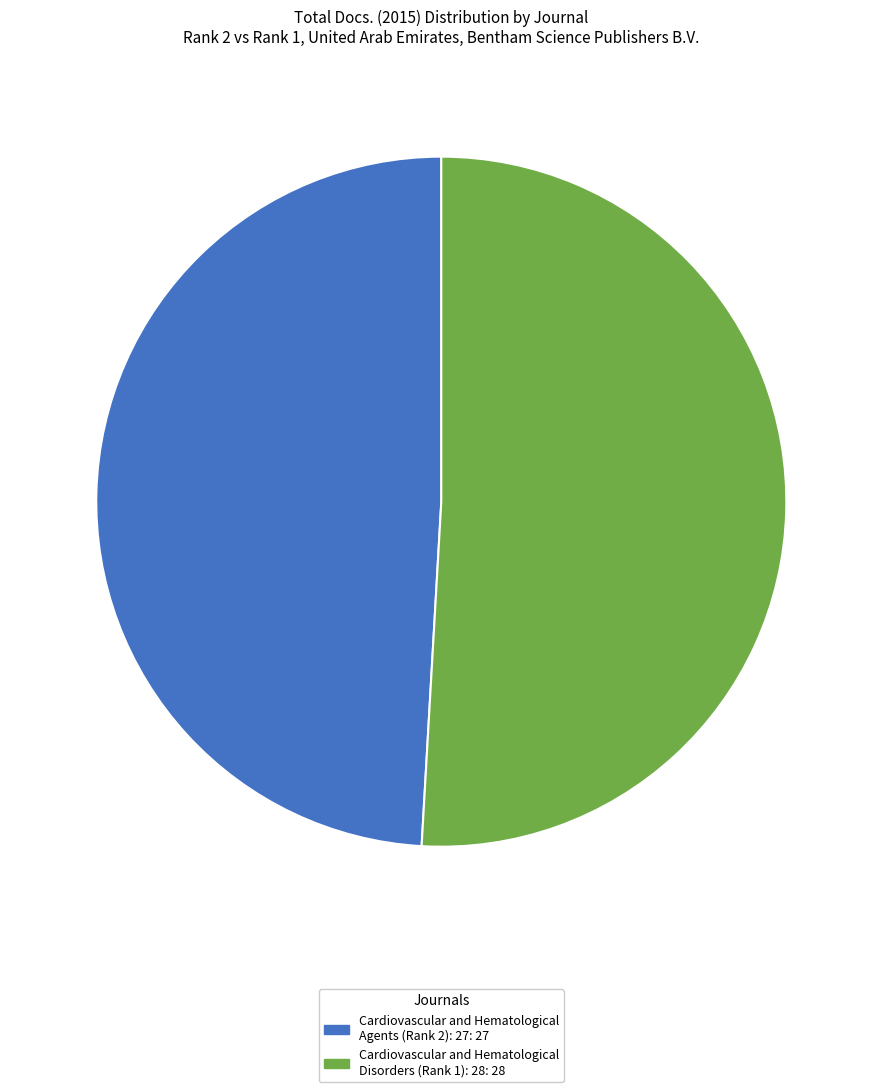

Which slice is the smallest?

Cardiovascular and Hematological Agents